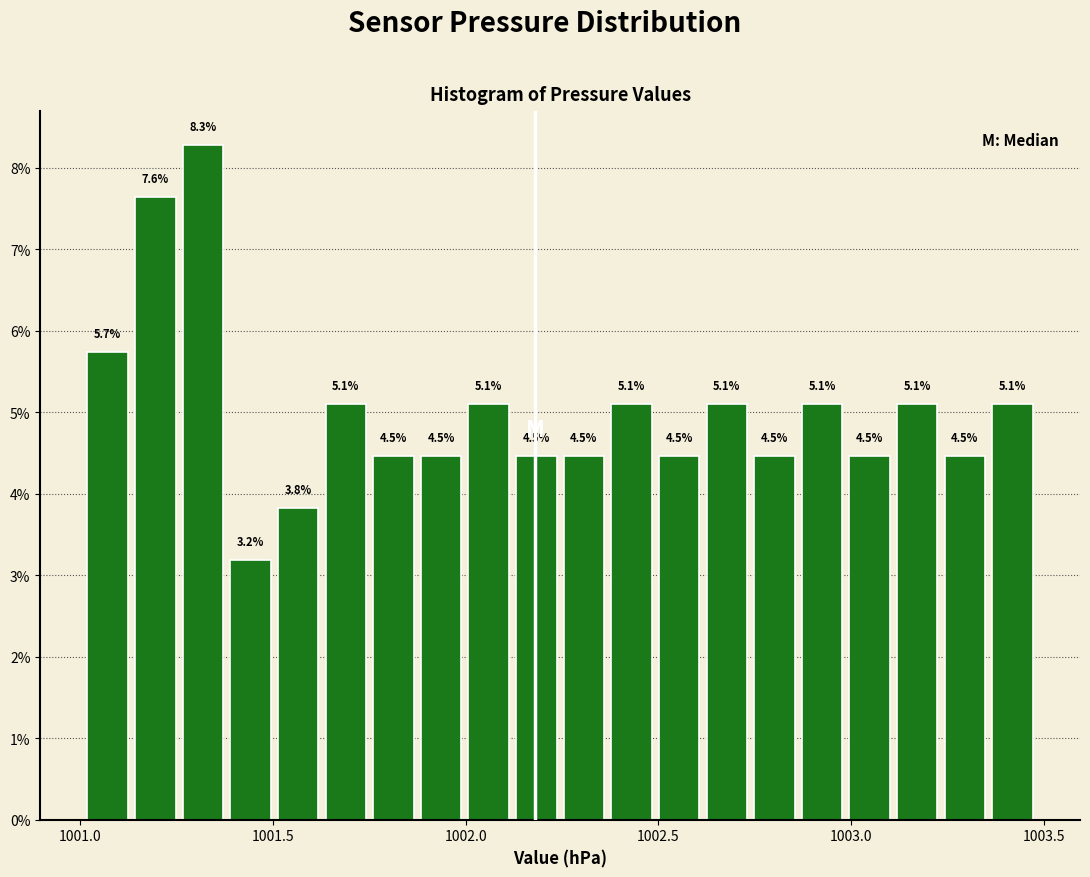

Read against the x-axis, roughly where is the centre of the tallest bar?

1001.30